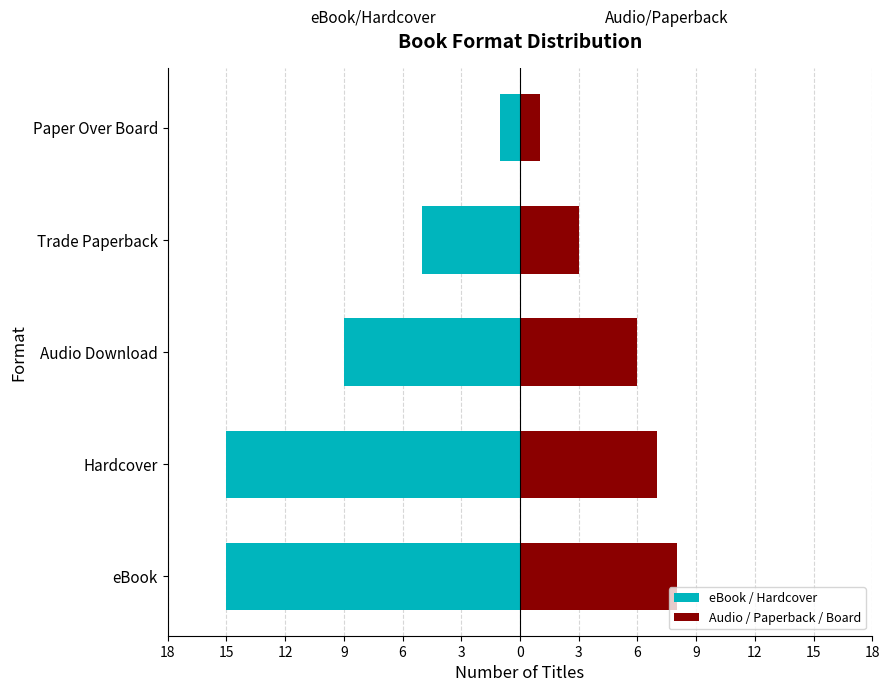

How many distinct data groups are displayed?

2